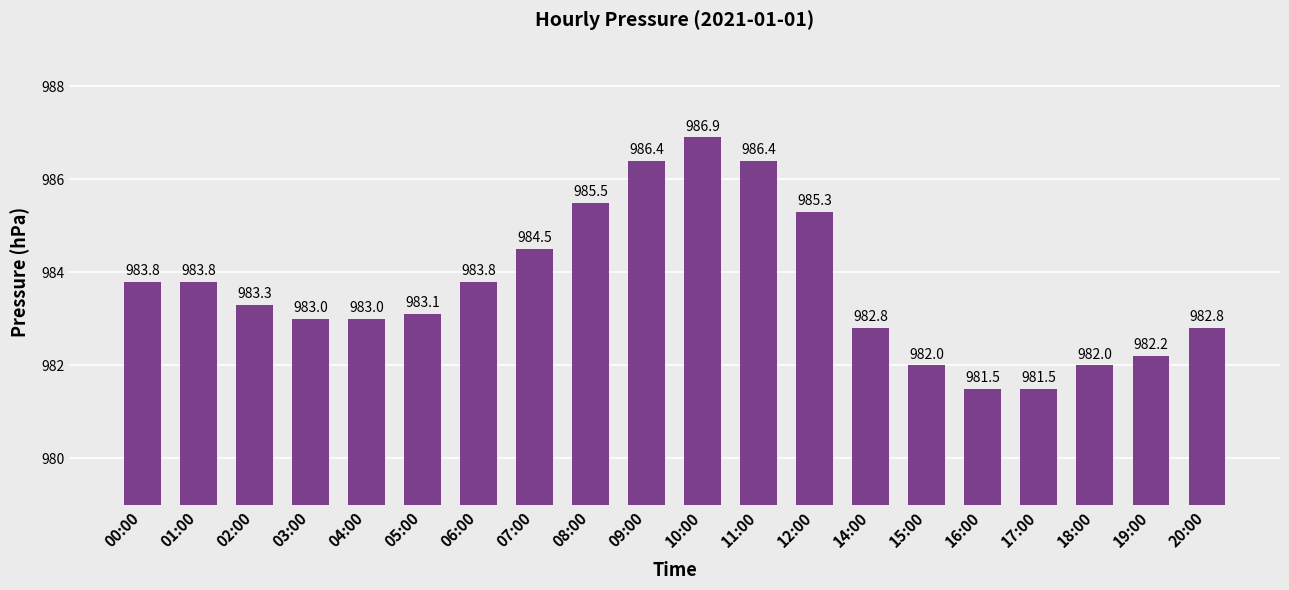

What is the value of the 9th bar from the left?

985.5